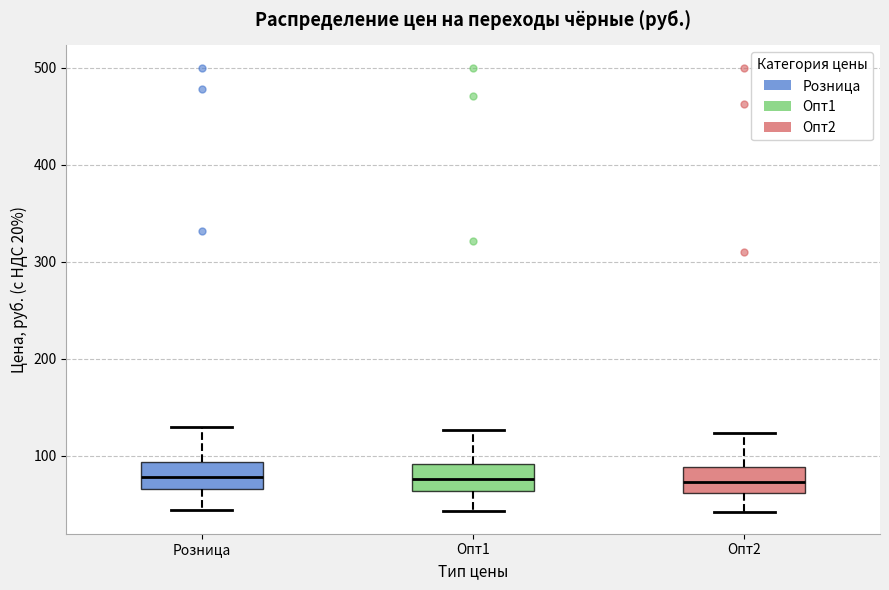

Where is the upper edge of the box for Опт1 on the y-axis? The values are not printed on the chart, so give them approximately, as read against the axis.

90